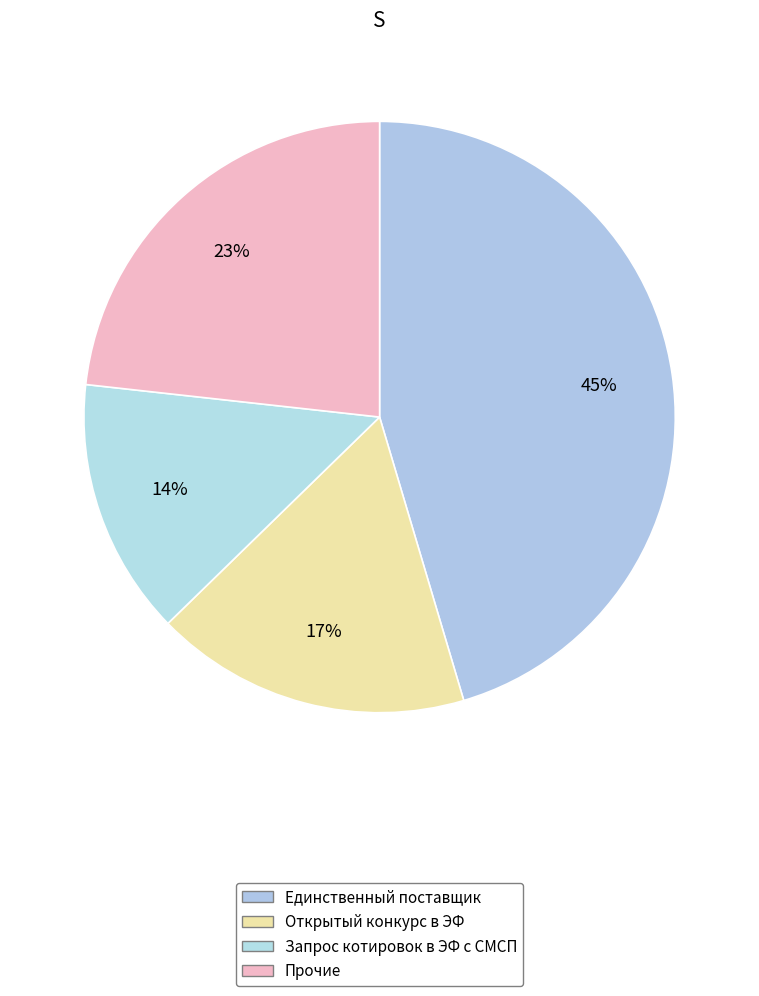

How many slices are in this pie chart?

4